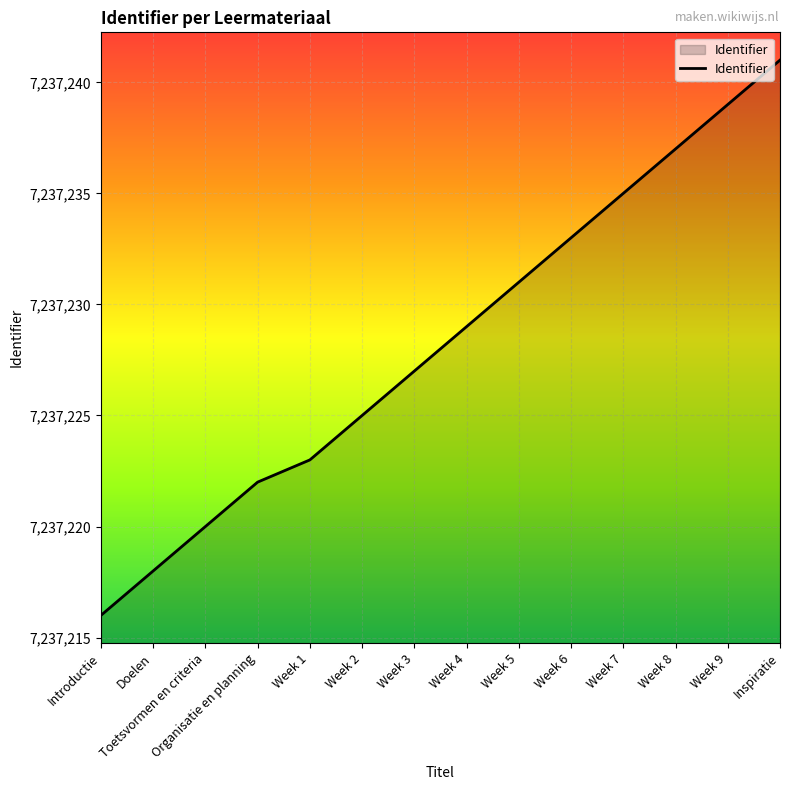

List the labels in order of value, smallest first.

Introductie, Doelen, Toetsvormen en criteria, Organisatie en planning, Week 1, Week 2, Week 3, Week 4, Week 5, Week 6, Week 7, Week 8, Week 9, Inspiratie